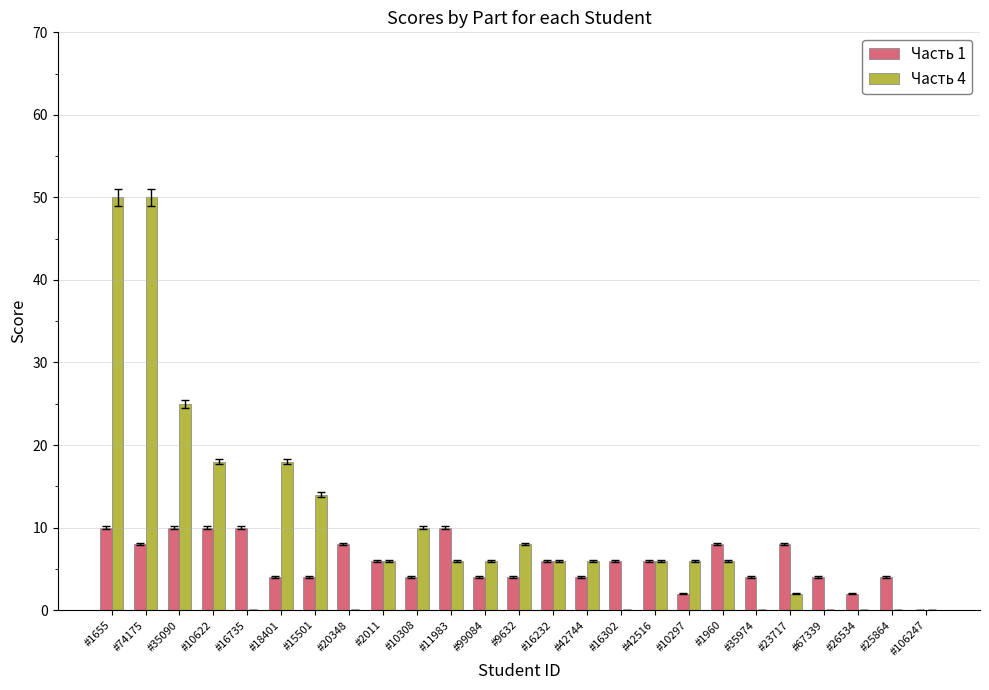

What is the sum of the Часть 1 values at #23717 and #20348?

16